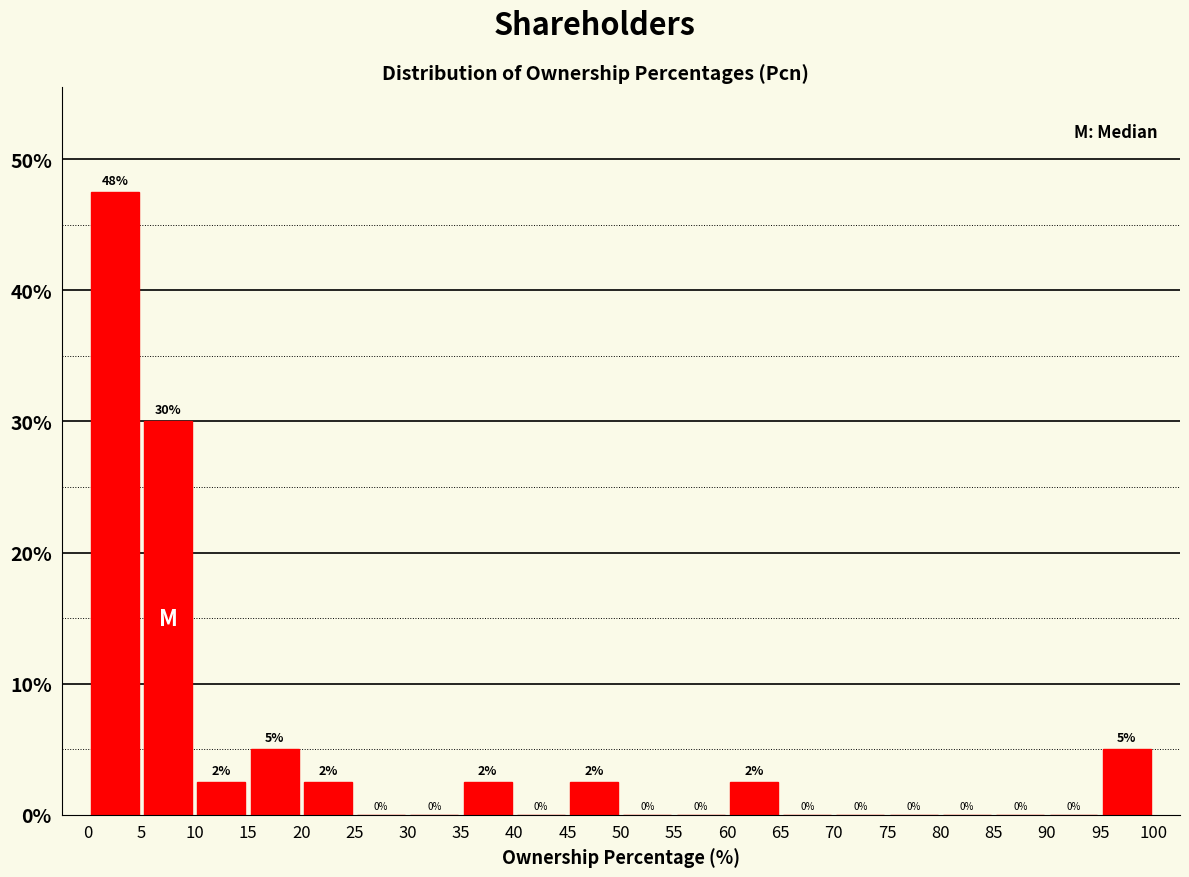

Over which range of the x-axis is the bar tallest?

0 to 5